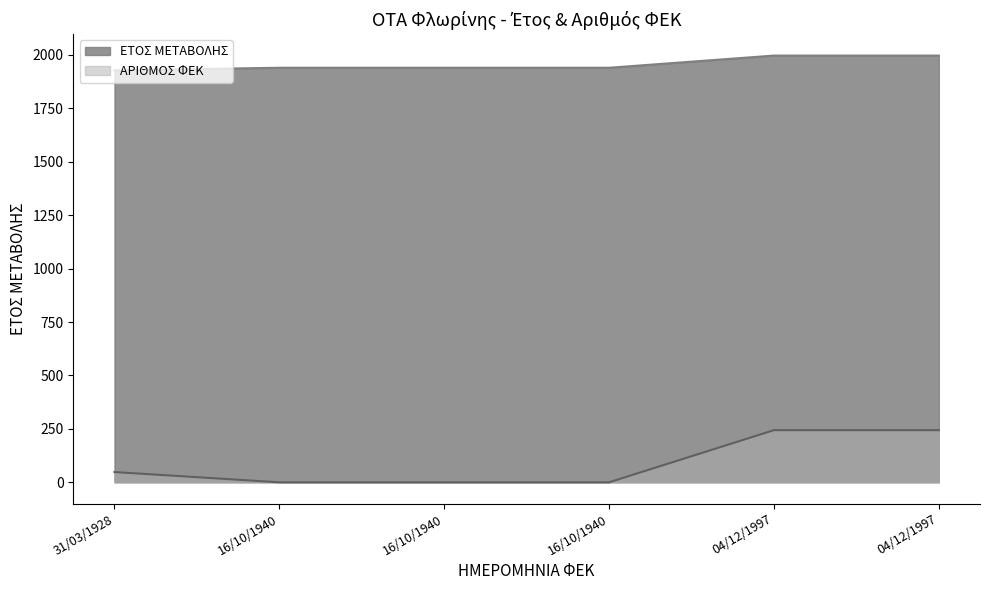

Is it true that ΕΤΟΣ ΜΕΤΑΒΟΛΗΣ equals 1928 at 31/03/1928?

True